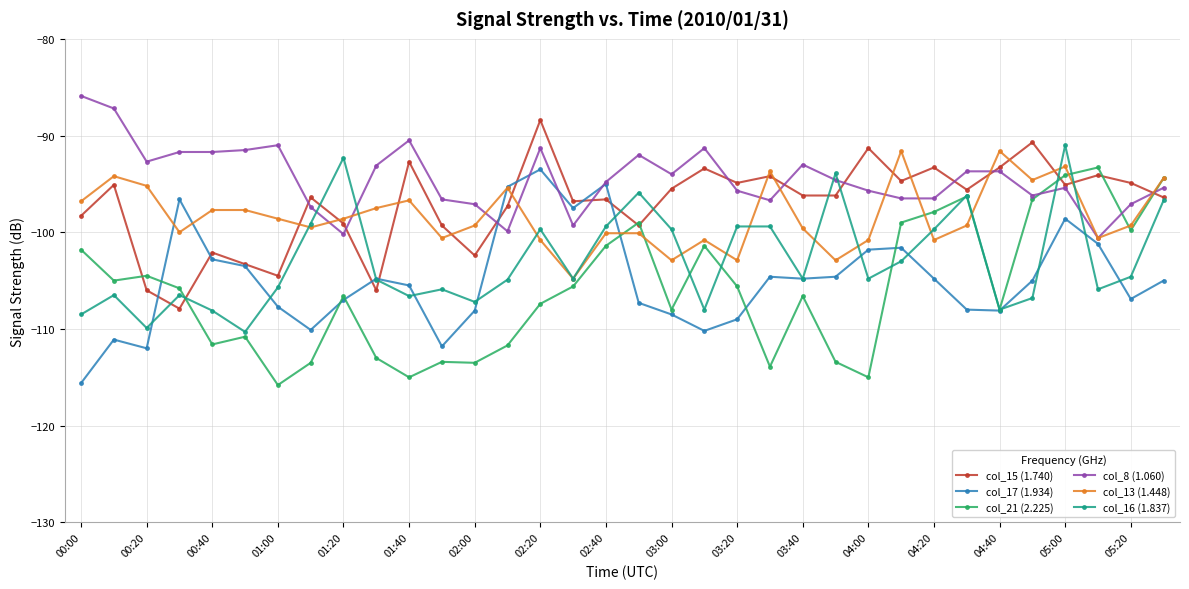

What is the average value of the col_17 (1.934) series?

-104.9